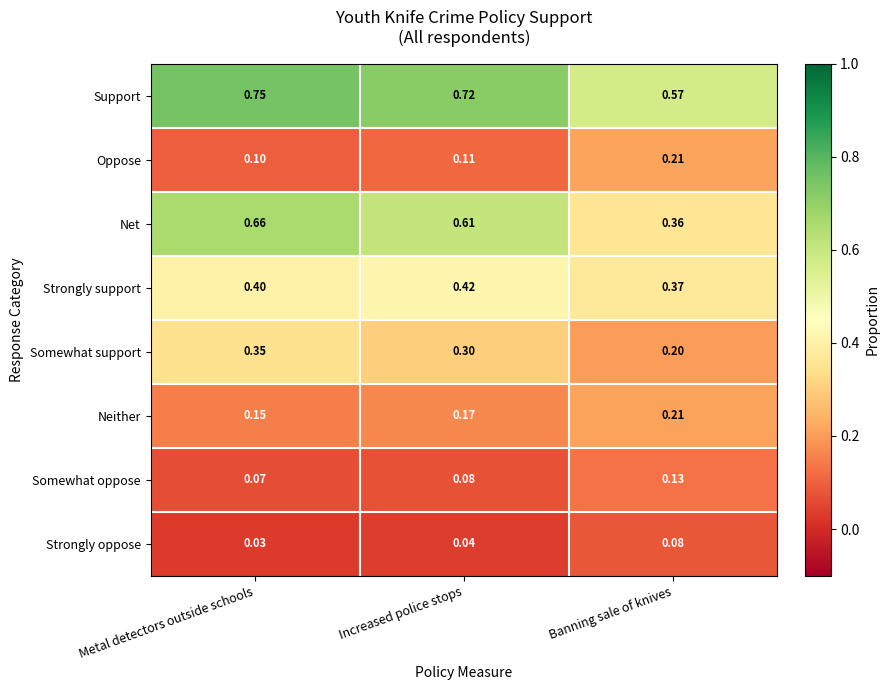

Is the value of Net at Banning sale of knives greater than the value of Somewhat oppose at Increased police stops?

Yes